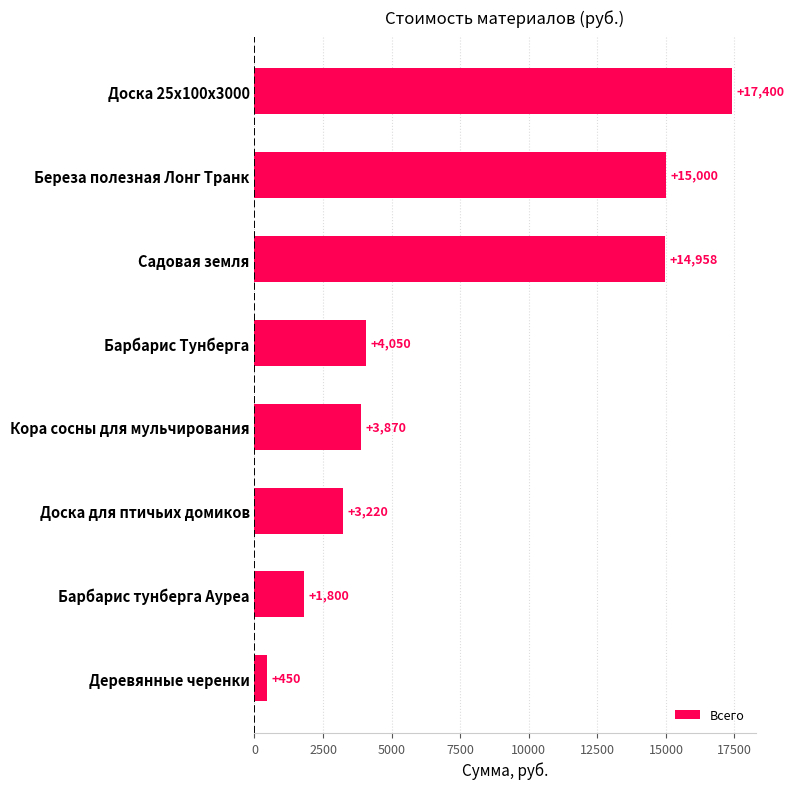

Rank the categories by value from highest to lowest.

Доска 25х100х3000, Береза полезная Лонг Транк, Садовая земля, Барбарис Тунберга, Кора сосны для мульчирования, Доска для птичьих домиков, Барбарис тунберга Ауреа, Деревянные черенки